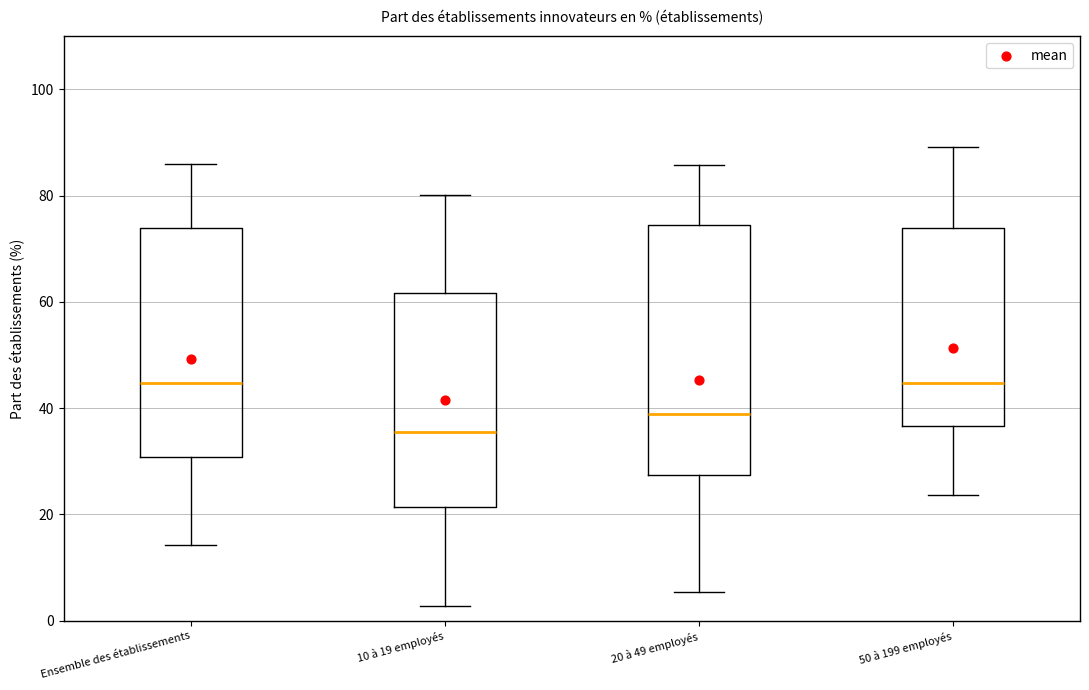

Reading left to right, read every box against the y-axis: the position of its median line, the range the box covers, and the ends of its whiskers. The values are not printed on the chart, so give them approximately, as read against the axis.

Ensemble des établissements: median 44, box 30 to 74, whiskers 14 to 86
10 à 19 employés: median 36, box 22 to 62, whiskers 2 to 80
20 à 49 employés: median 38, box 28 to 74, whiskers 6 to 86
50 à 199 employés: median 44, box 36 to 74, whiskers 24 to 90